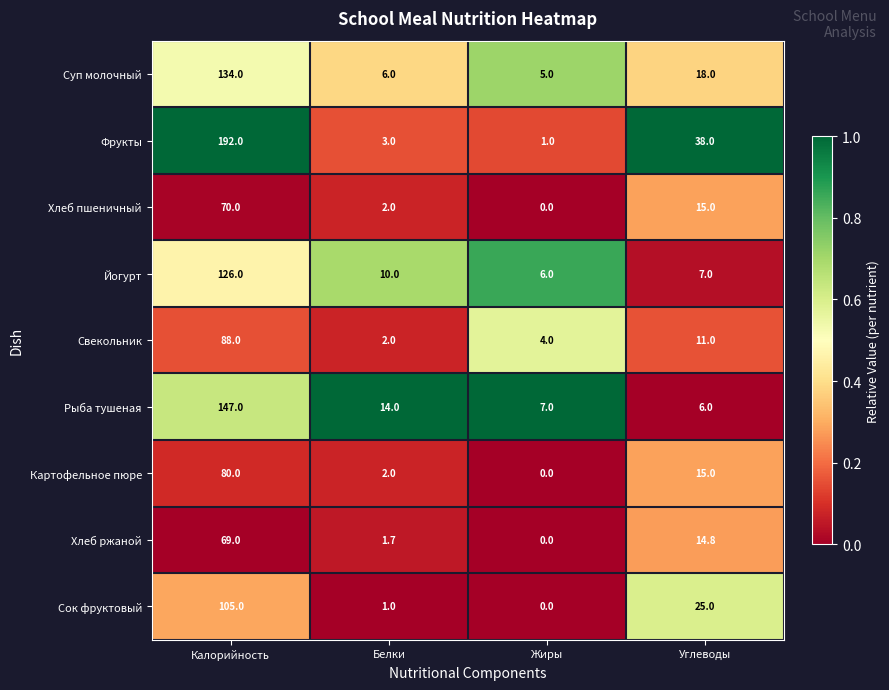

Where does the Суп молочный series first go above 18?

Калорийность